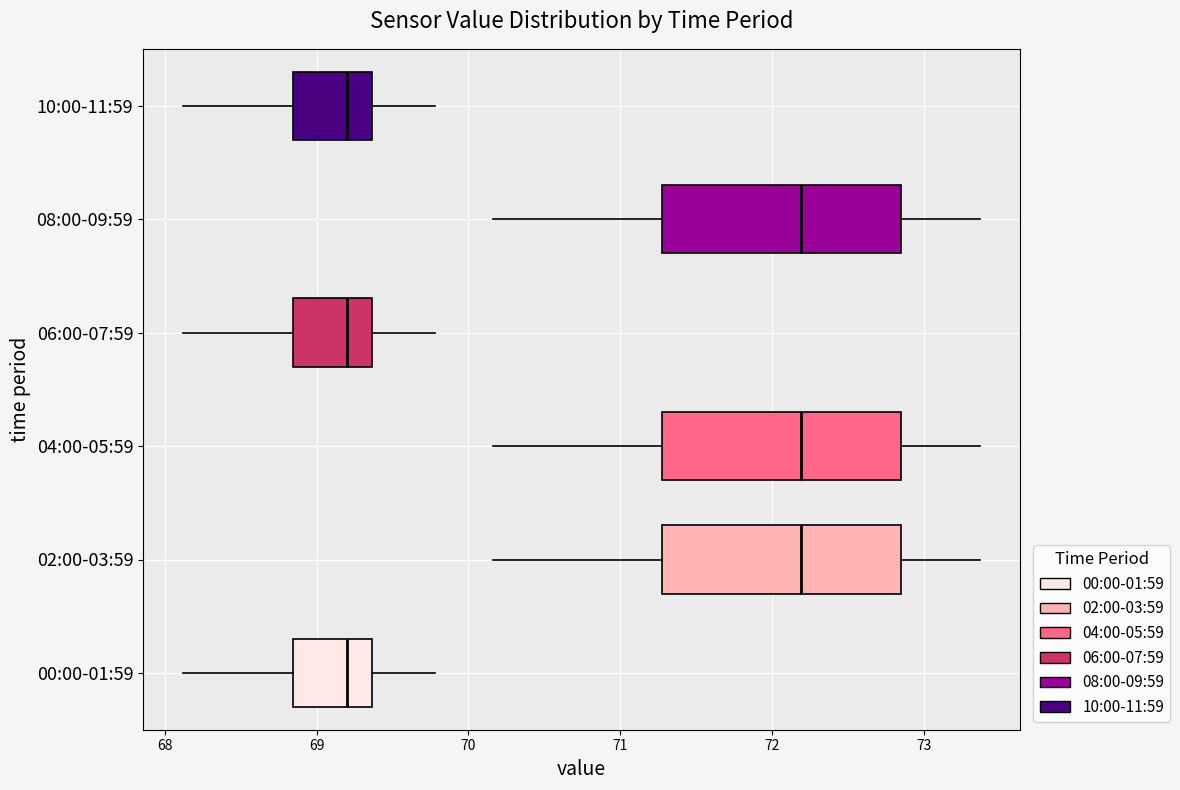

Reading bottom to top, transcribe this box plot: for each box, give where its median line is, the range the box spans, and where its two whiskers end, as read against the x-axis. The values are not printed on the chart, so give them approximately, as read against the axis.

00:00-01:59: median 69.2, box 68.8 to 69.4, whiskers 68.1 to 69.8
02:00-03:59: median 72.2, box 71.3 to 72.8, whiskers 70.2 to 73.4
04:00-05:59: median 72.2, box 71.3 to 72.8, whiskers 70.2 to 73.4
06:00-07:59: median 69.2, box 68.8 to 69.4, whiskers 68.1 to 69.8
08:00-09:59: median 72.2, box 71.3 to 72.8, whiskers 70.2 to 73.4
10:00-11:59: median 69.2, box 68.8 to 69.4, whiskers 68.1 to 69.8